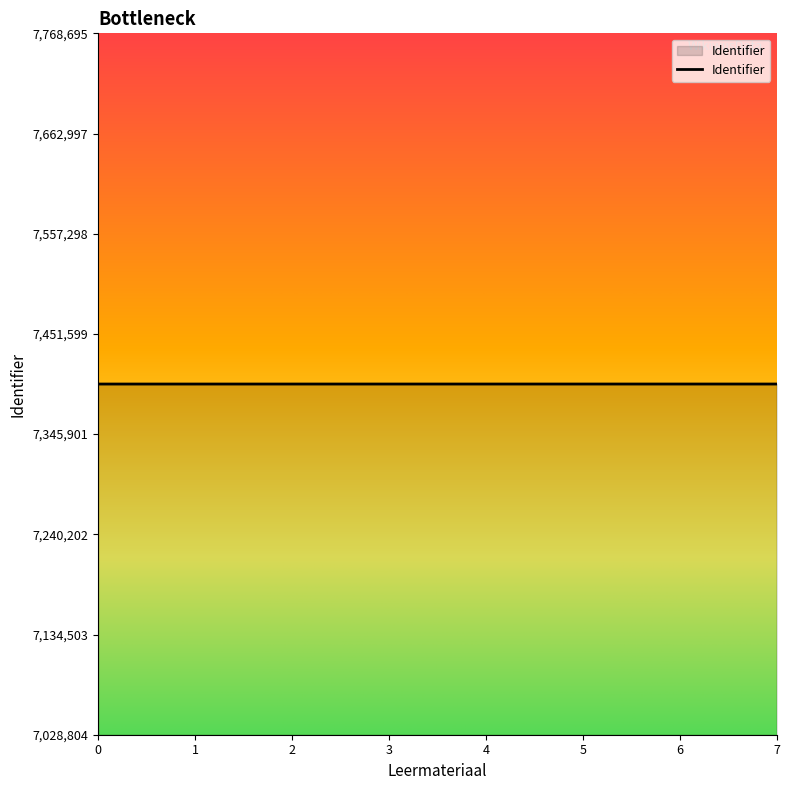

Is it true that the value at 2 is 3018921?

False